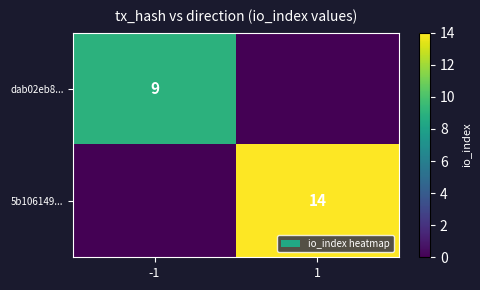

The value of 5b106149... at 1 is 21. True or false?

False